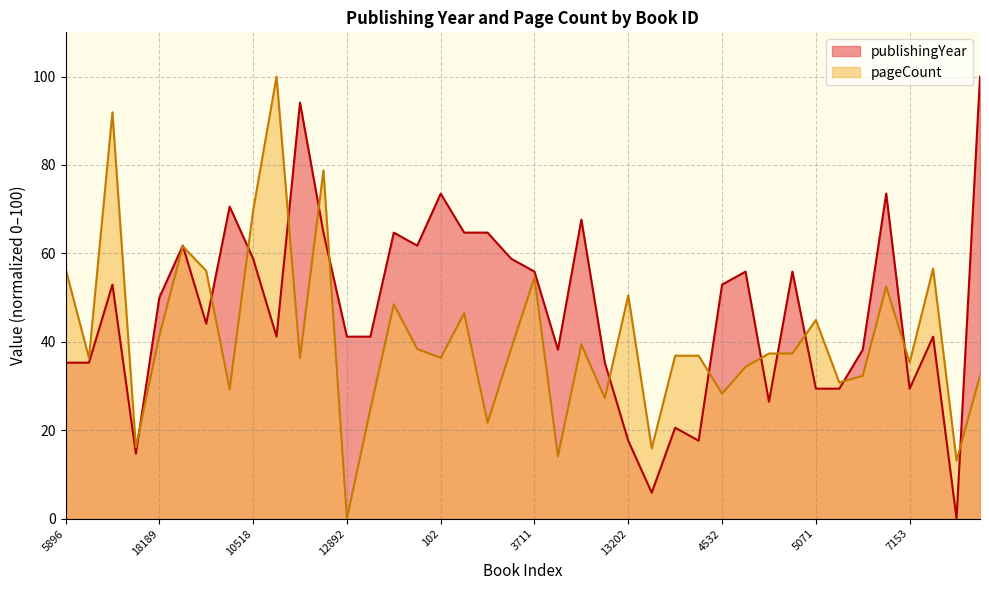

Where do pageCount and publishingYear first cross each other?

3852 and 18189